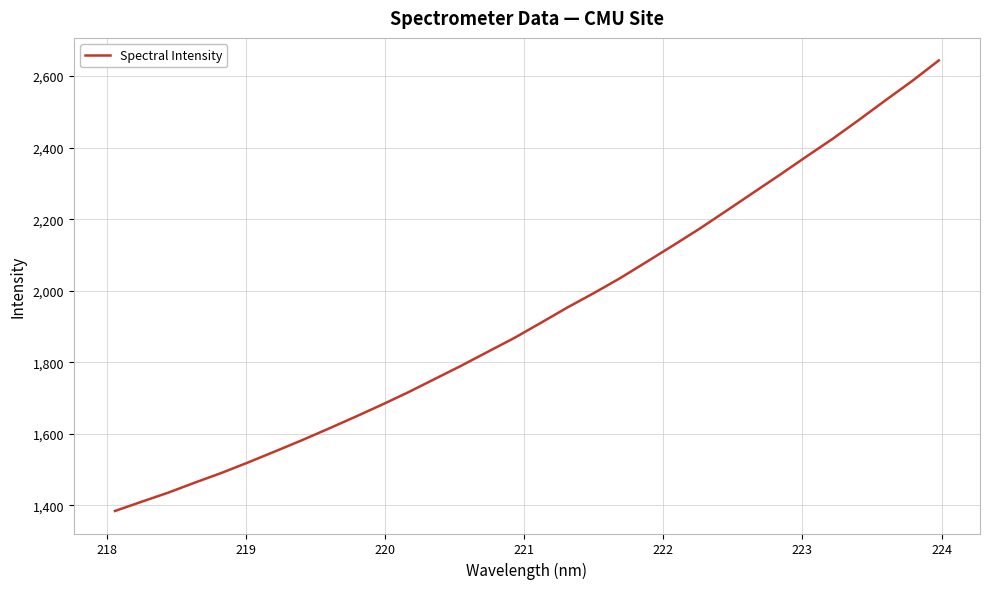

How many series are shown in this chart?

1